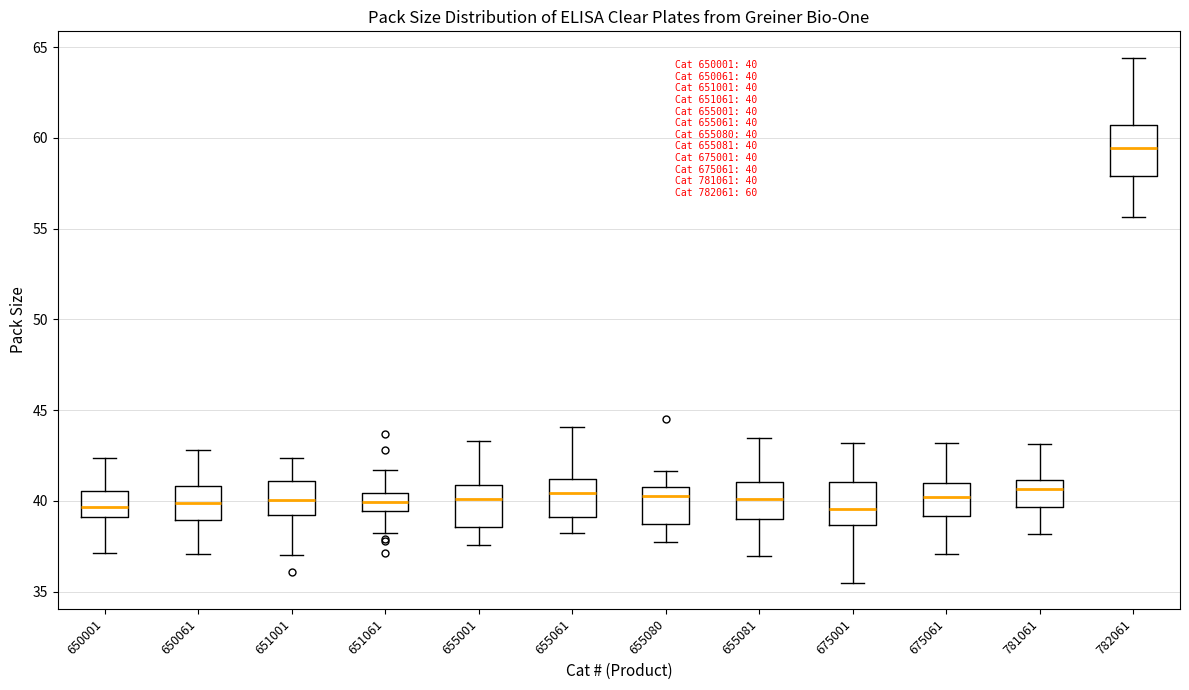

Which box has the highest median line?

782061